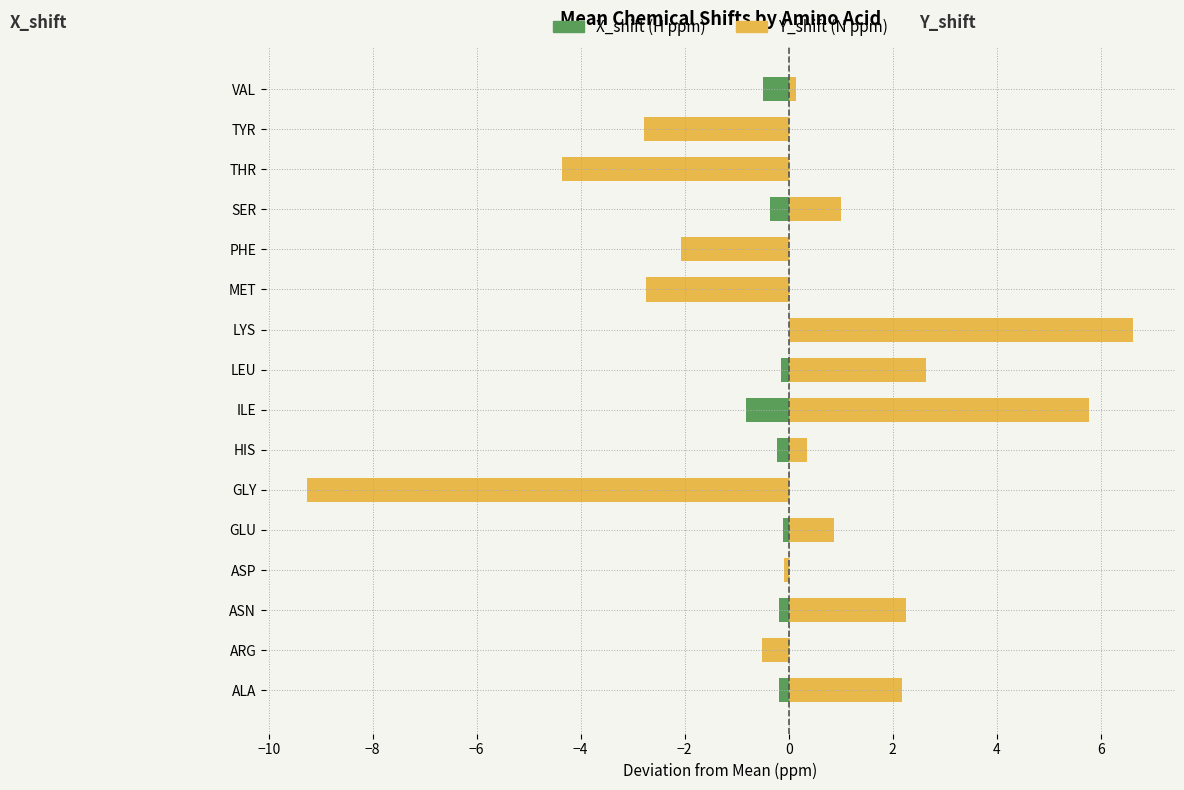

How many bars are there in total?

32